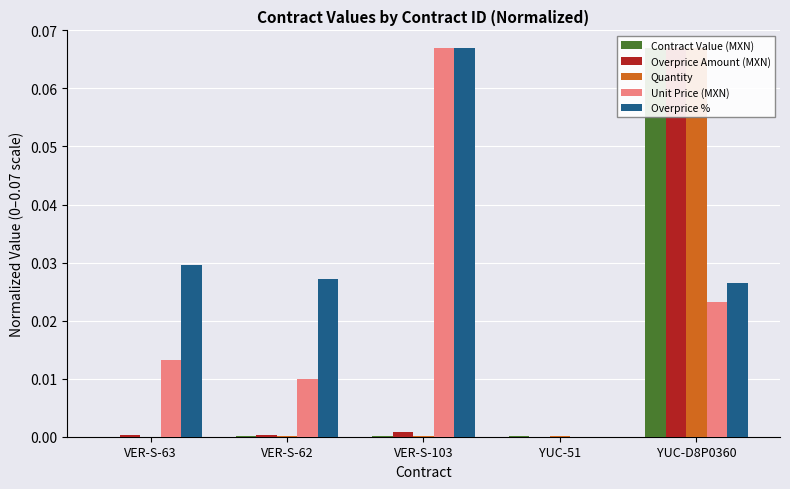

Reading left to right, list all the values displayed in this chart.

Contract Value (MXN): VER-S-63=0.0	VER-S-62=0.0	VER-S-103=0.0	YUC-51=0.0	YUC-D8P0360=0.1
Overprice Amount (MXN): VER-S-63=0.0	VER-S-62=0.0	VER-S-103=0.0	YUC-51=0.0	YUC-D8P0360=0.1
Quantity: VER-S-63=0.0	VER-S-62=0.0	VER-S-103=0.0	YUC-51=0.0	YUC-D8P0360=0.1
Unit Price (MXN): VER-S-63=0.0	VER-S-62=0.0	VER-S-103=0.1	YUC-51=0.0	YUC-D8P0360=0.0
Overprice %: VER-S-63=0.0	VER-S-62=0.0	VER-S-103=0.1	YUC-51=0.0	YUC-D8P0360=0.0